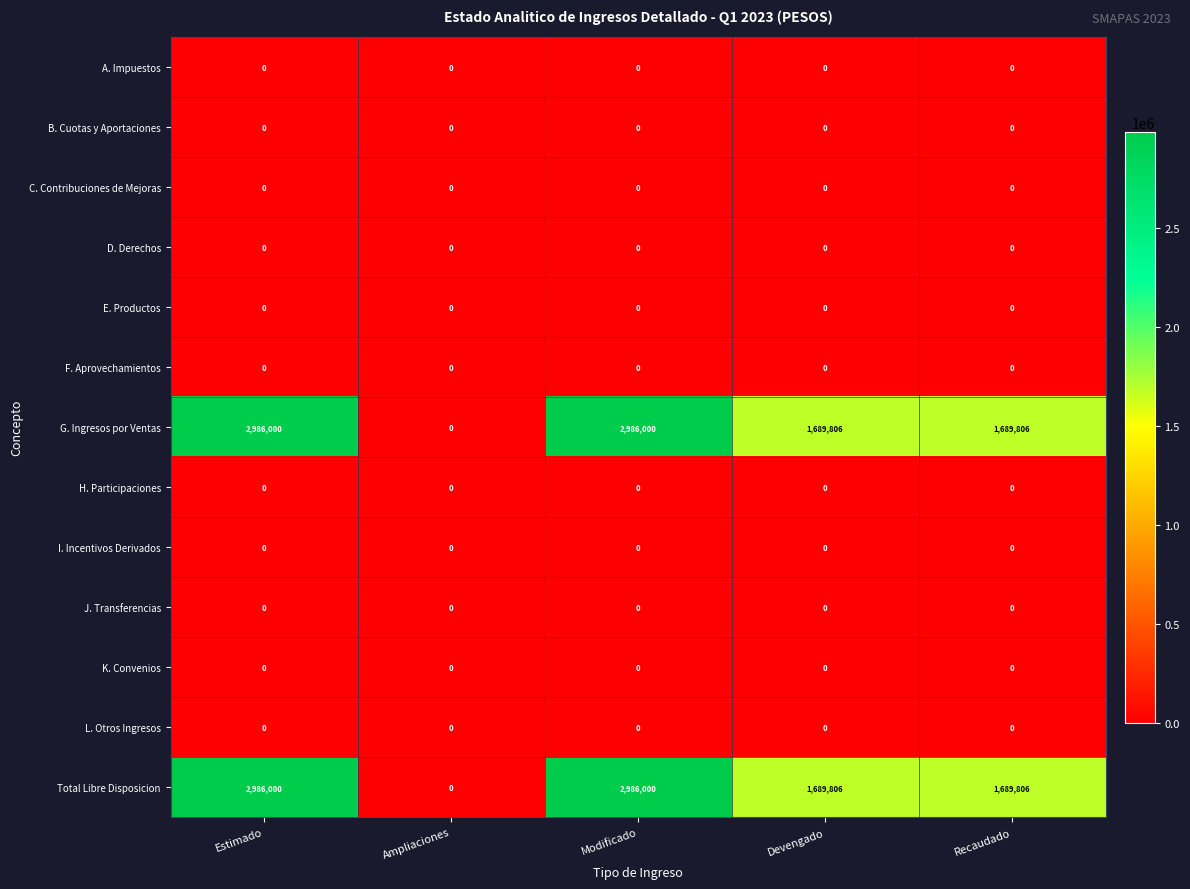

Is it true that G. Ingresos por Ventas equals 0 at Ampliaciones?

True